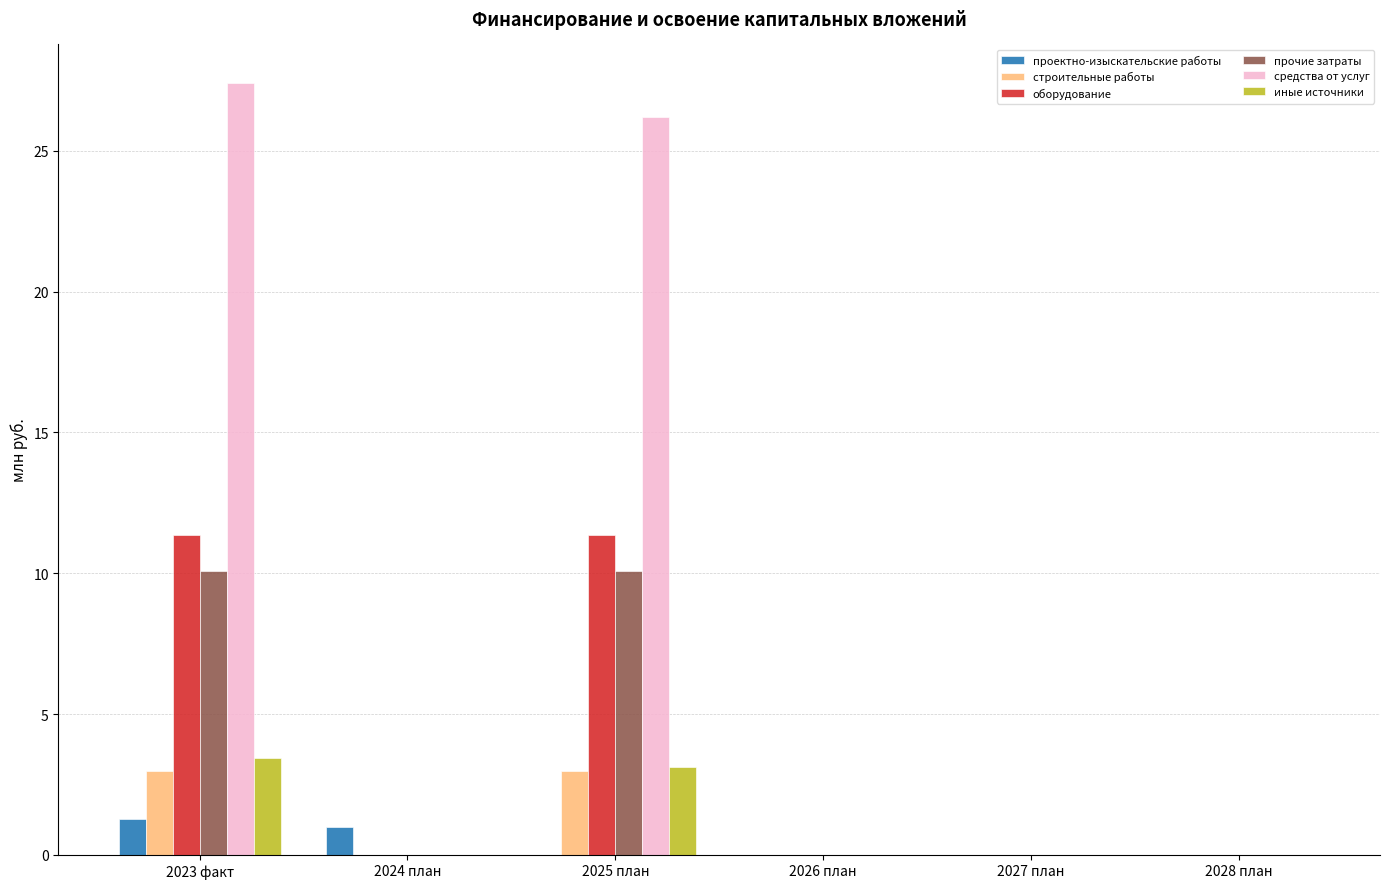

What value does the иные источники series have at 2023 факт?

3.4